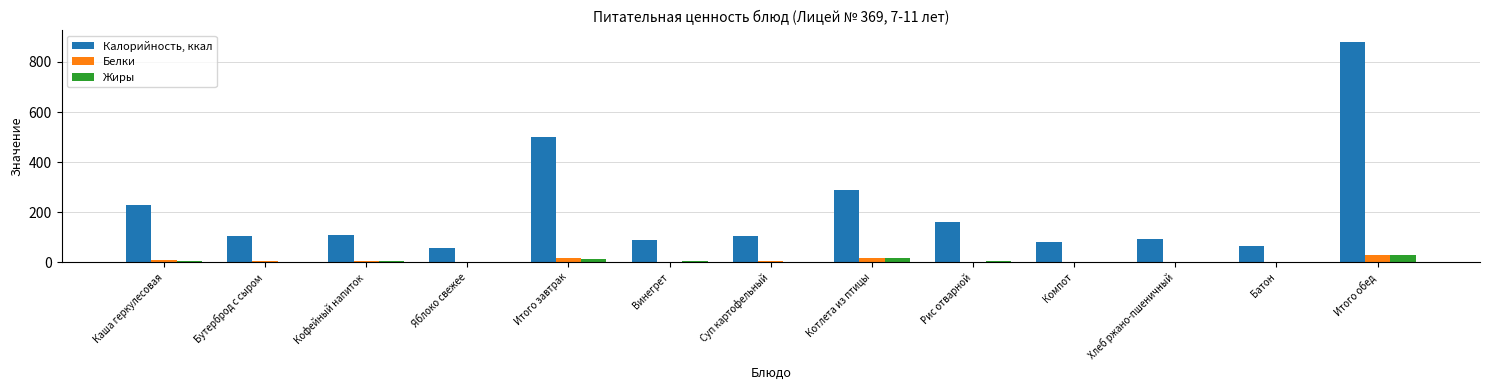

Which series has the largest total across all categories?

Калорийность, ккал